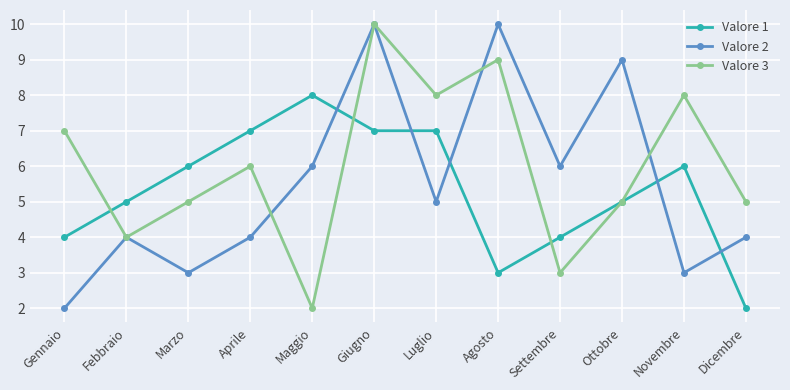

At which category is the sum across all series the highest?

Giugno